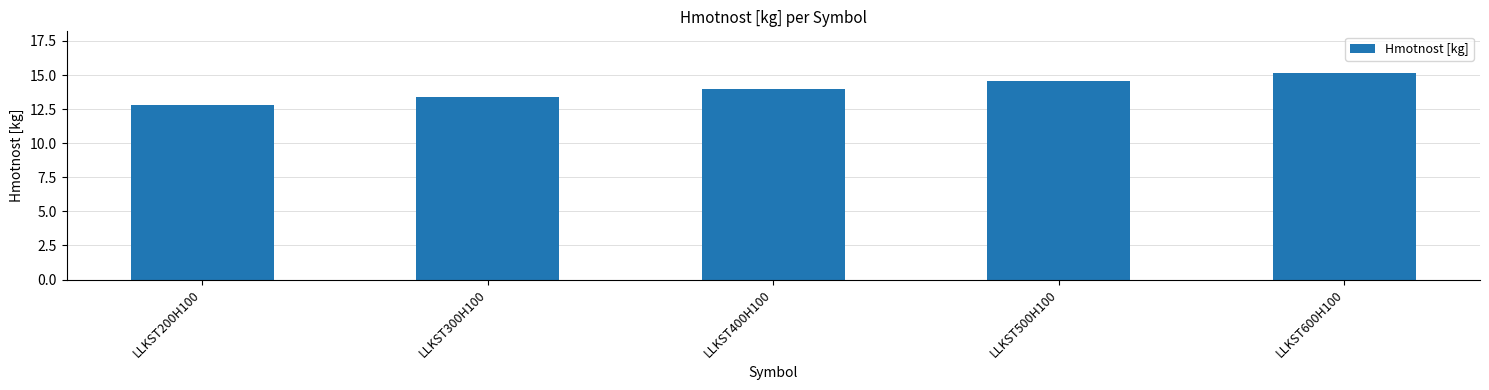

Reading left to right, transcribe all the data shown in this chart.

LLKST200H100=12.8	LLKST300H100=13.4	LLKST400H100=14.0	LLKST500H100=14.6	LLKST600H100=15.2